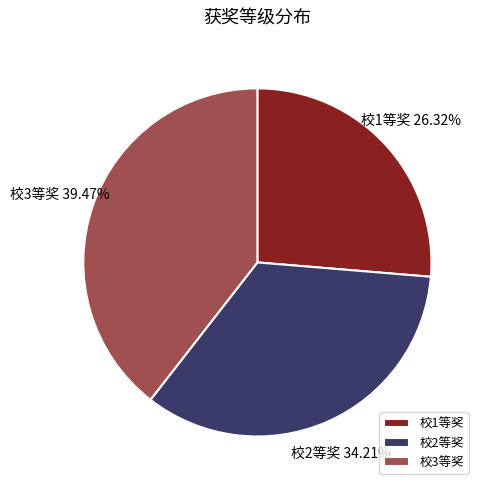

How many slices are in this pie chart?

3